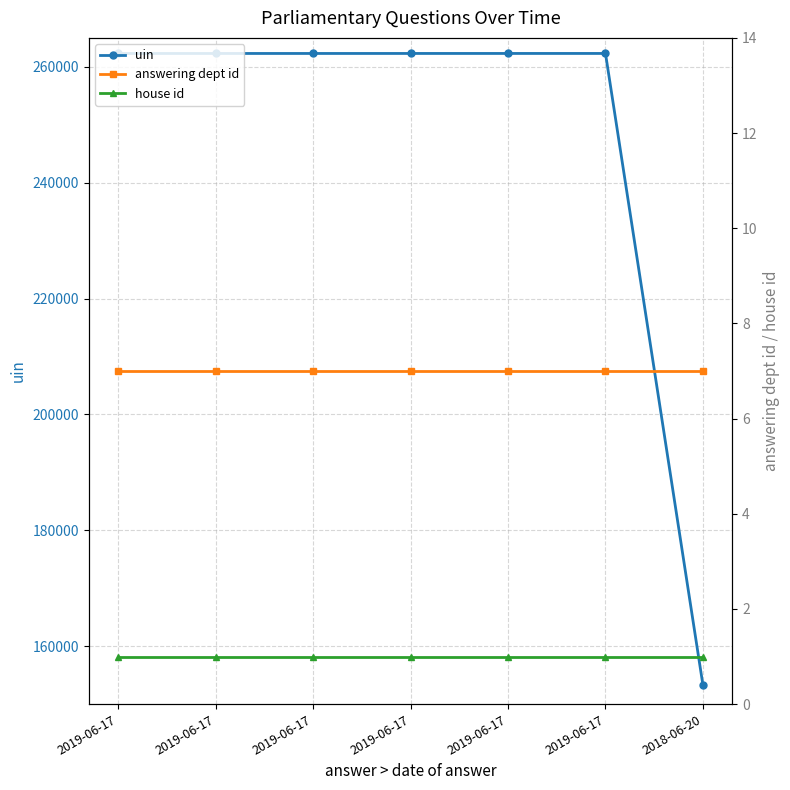

Reading right to left, list all the values displayed in this chart.

uin: 153235	262314	262313	262312	262311	262310	262309
answering dept id: 7	7	7	7	7	7	7
house id: 1	1	1	1	1	1	1